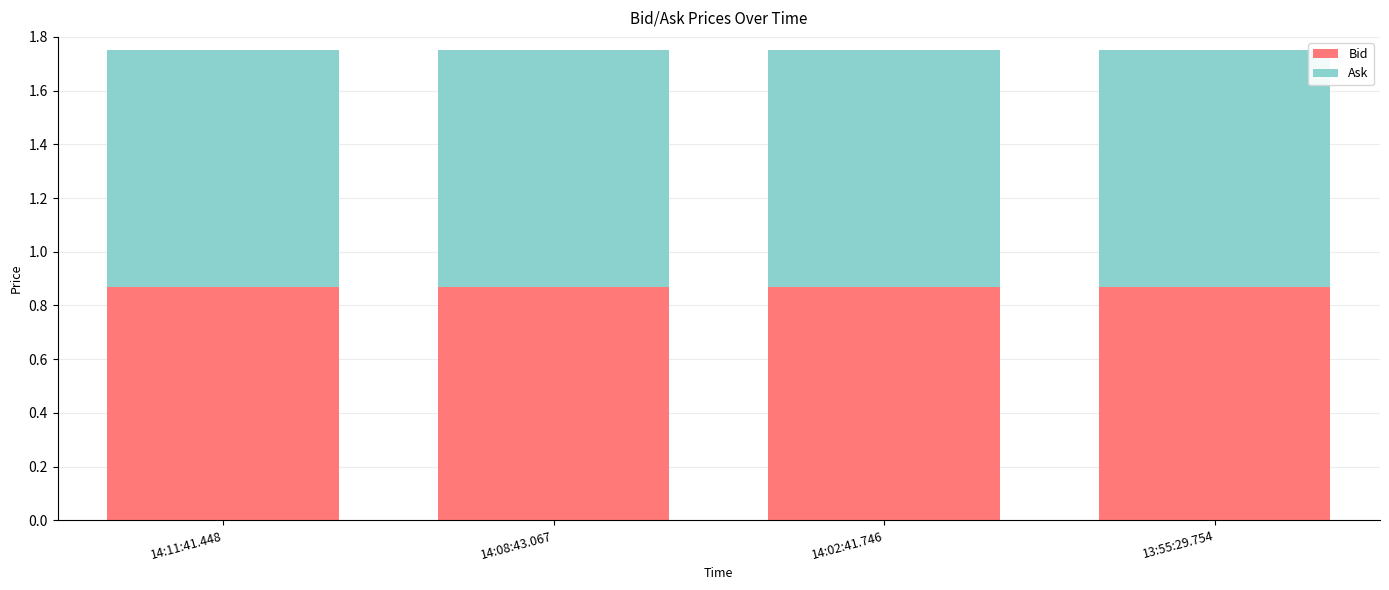

What is the sum of the Bid values at 14:08:43.067 and 14:02:41.746?

1.7